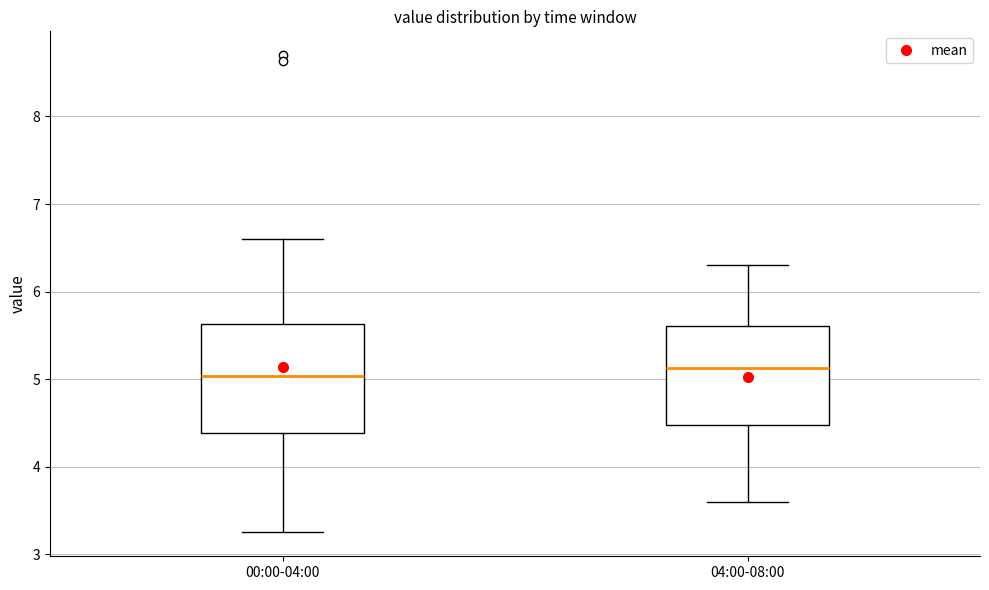

Where is the upper edge of the box for 04:00-08:00 on the y-axis? The values are not printed on the chart, so give them approximately, as read against the axis.

5.6